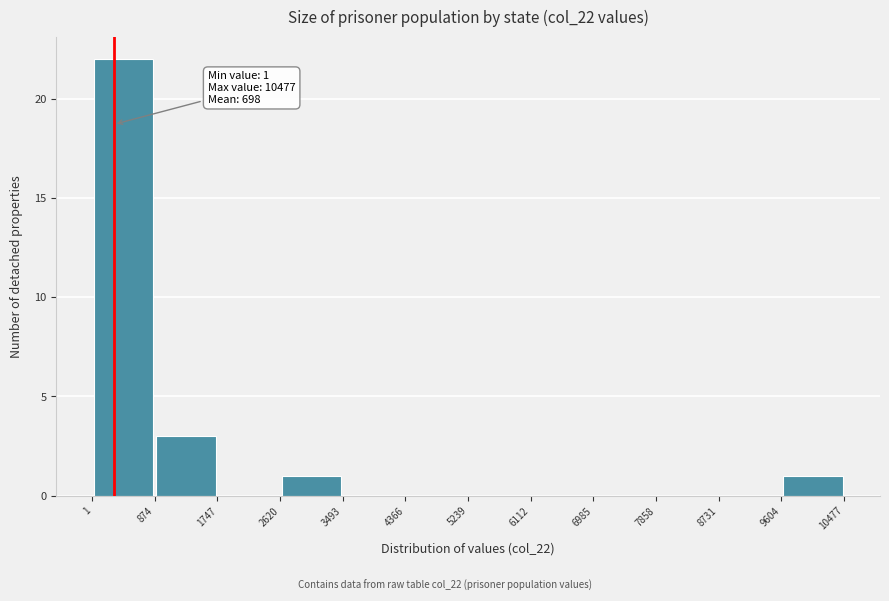

Which range on the x-axis has the tallest bar?

1 to 874